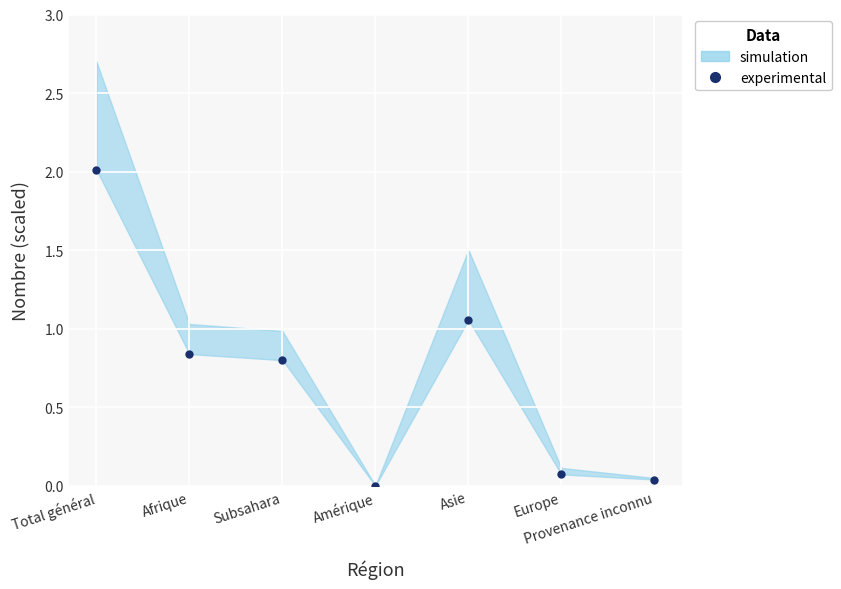

Reading right to left, transcribe all the data shown in this chart.

0.0	0.1	1.1	0.0	0.8	0.8	2.0